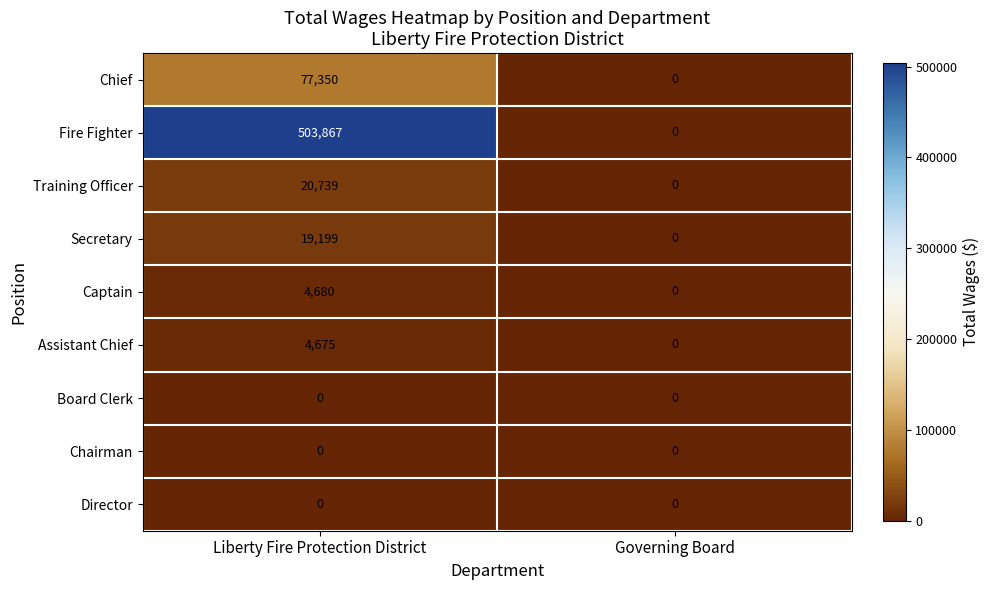

The Assistant Chief series shows 0 at Governing Board. True or false?

True